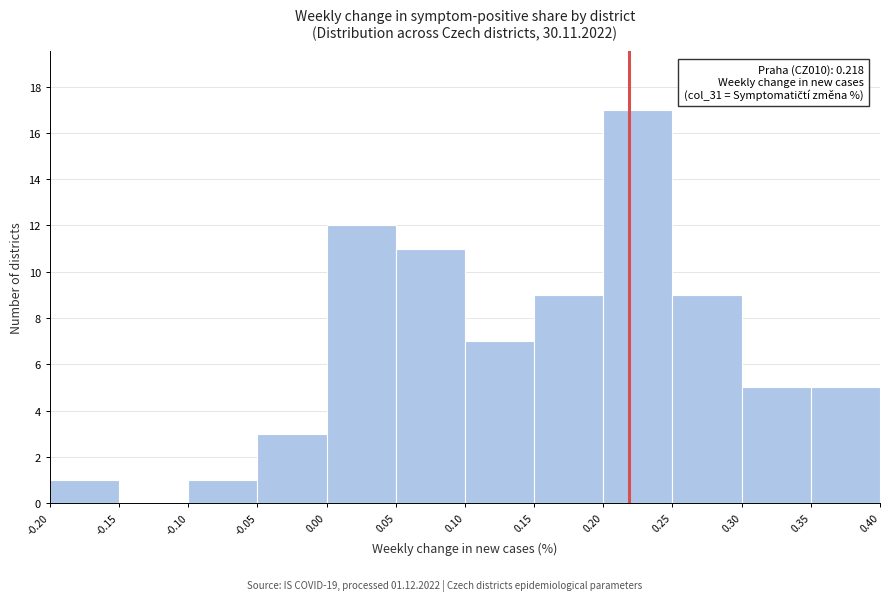

Which range on the x-axis has the tallest bar?

0.20 to 0.25